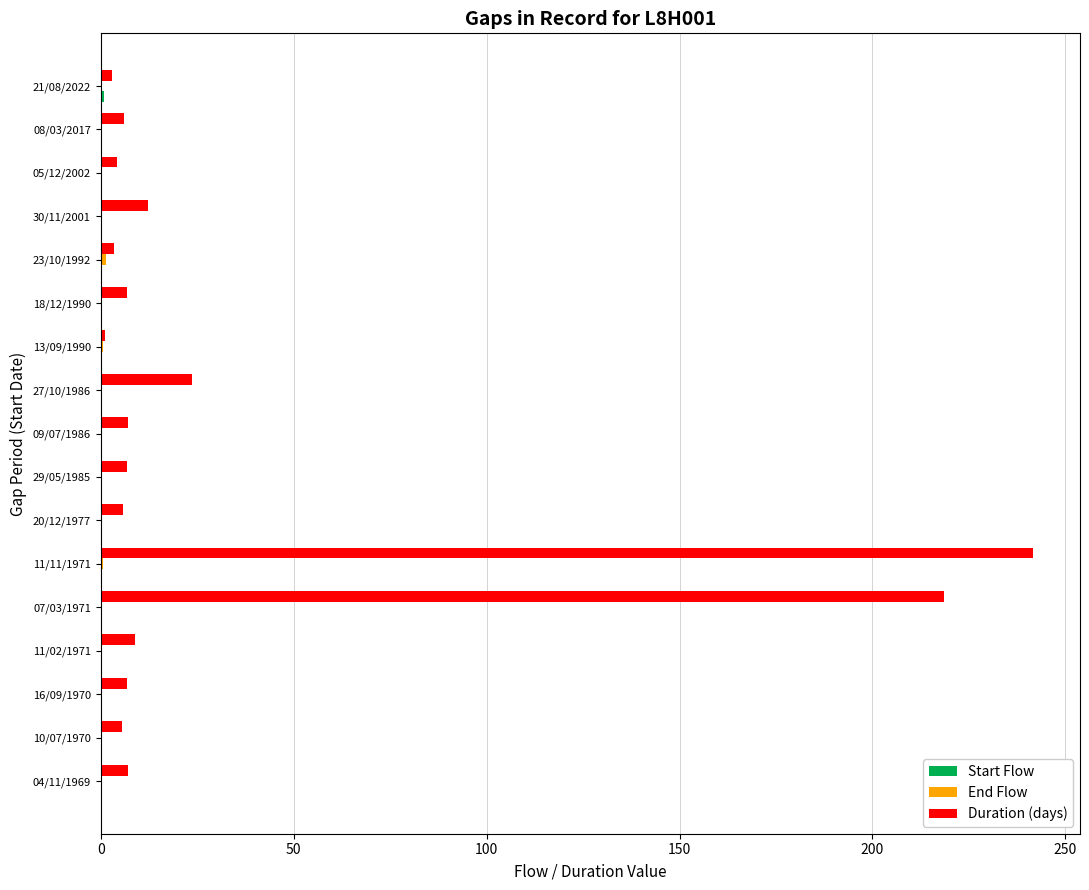

At which category is the sum across all series the highest?

11/11/1971